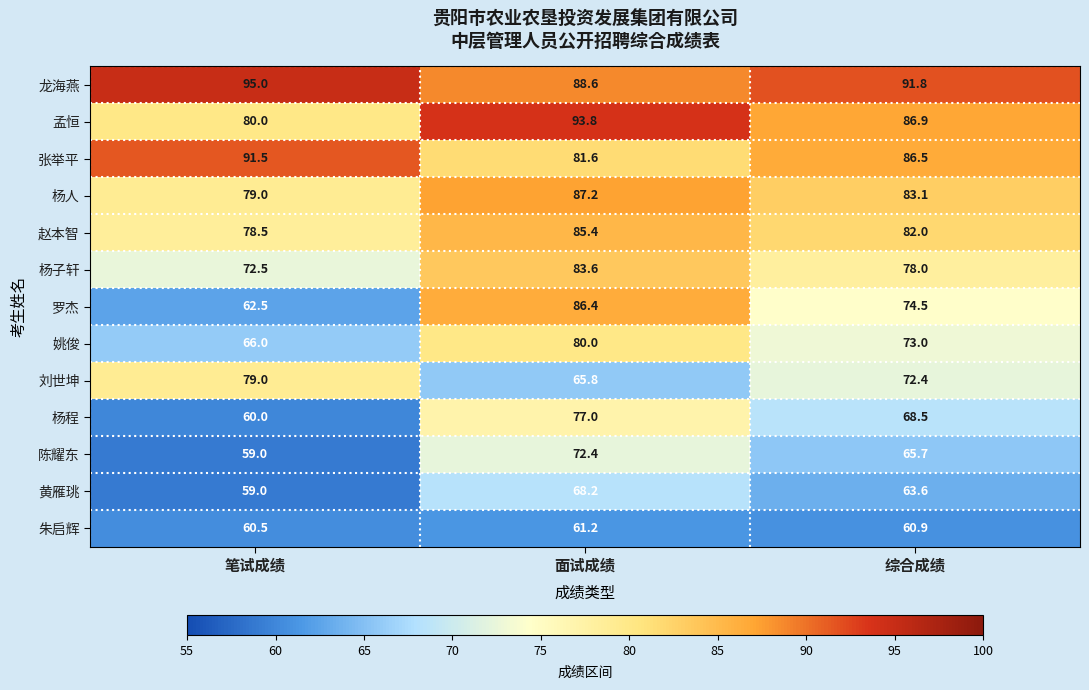

At how many categories does at least one series exceed 69?

3